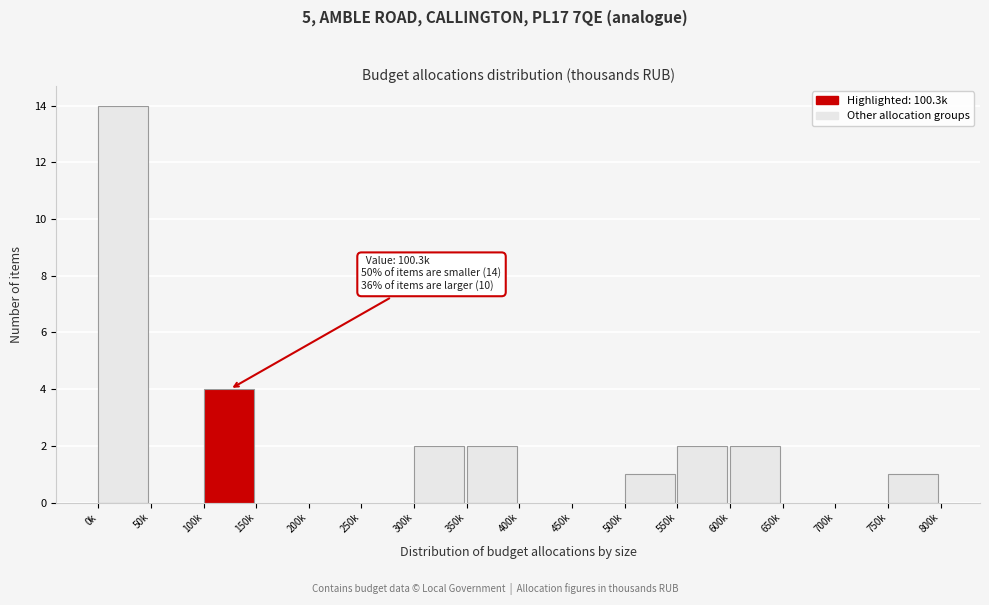

Reading left to right, what are all the values shown in this chart?

0k=14	50k=0	100k=4	150k=0	200k=0	250k=0	300k=2	350k=2	400k=0	450k=0	500k=1	550k=2	600k=2	650k=0	700k=0	750k=1